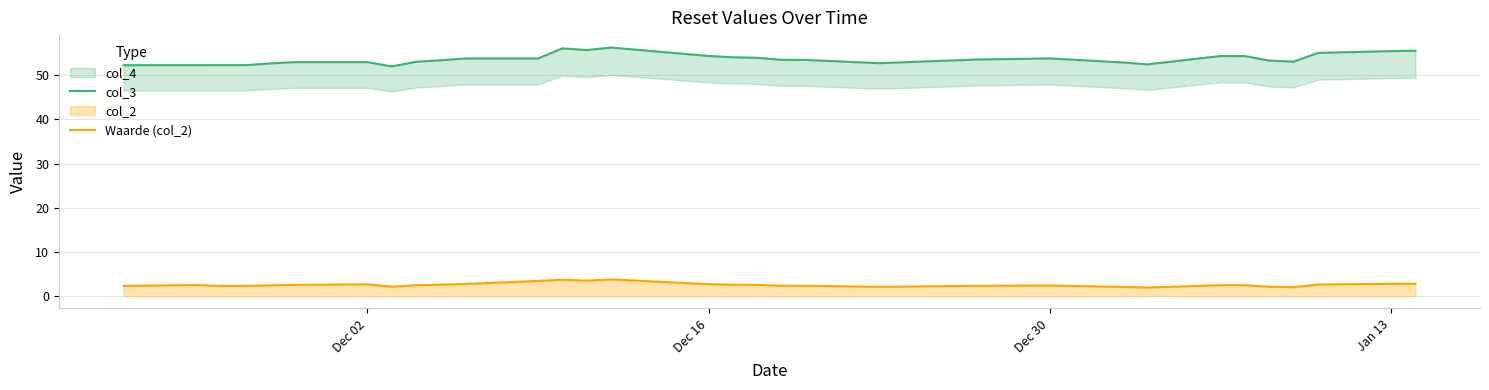

How many interior local peaks does the col_3 series have?

4